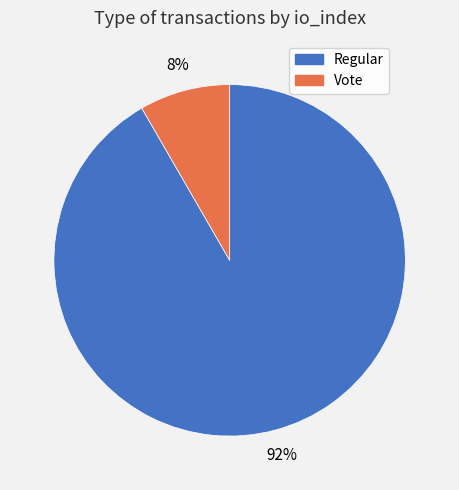

Is it true that Vote is 8% of the pie?

True